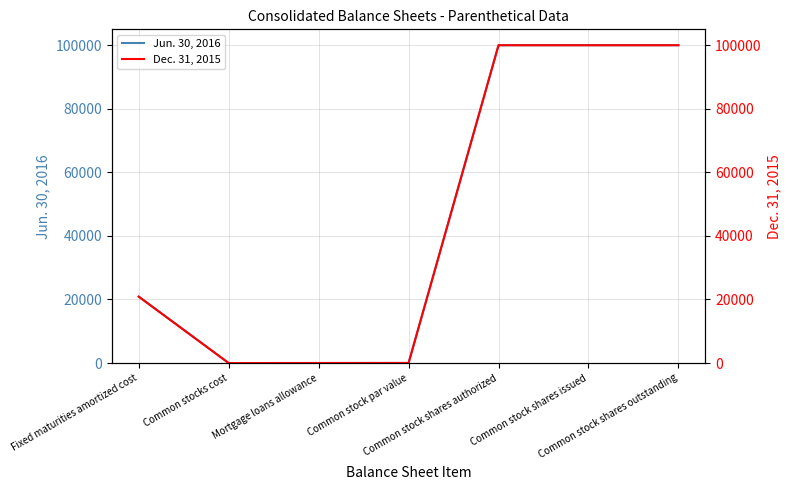

At which label does Dec. 31, 2015 first exceed 20886?

Common stock shares authorized